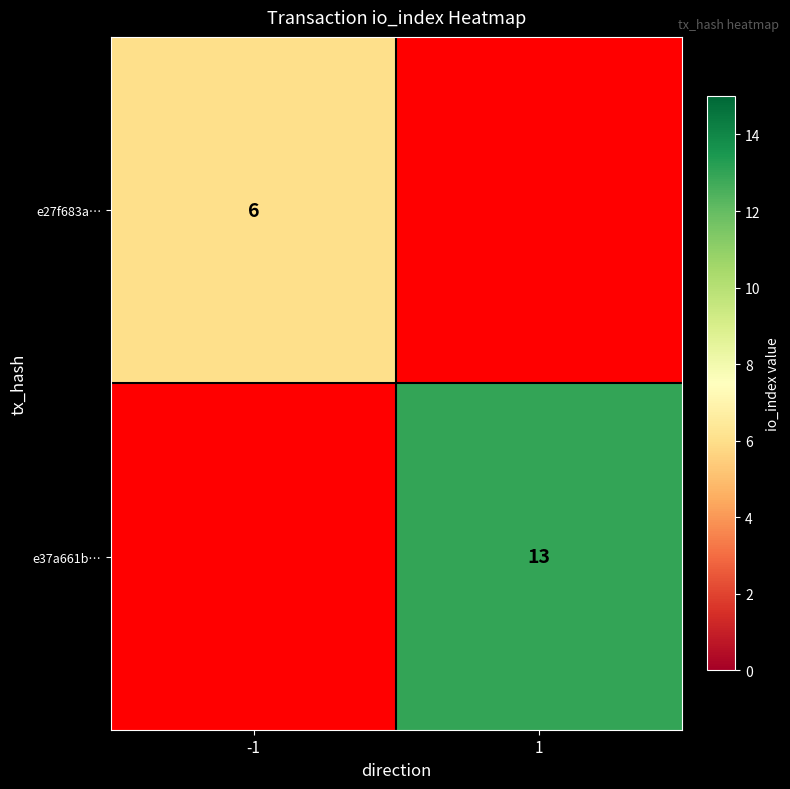

The value of e27f683a… at -1 is 4. True or false?

False